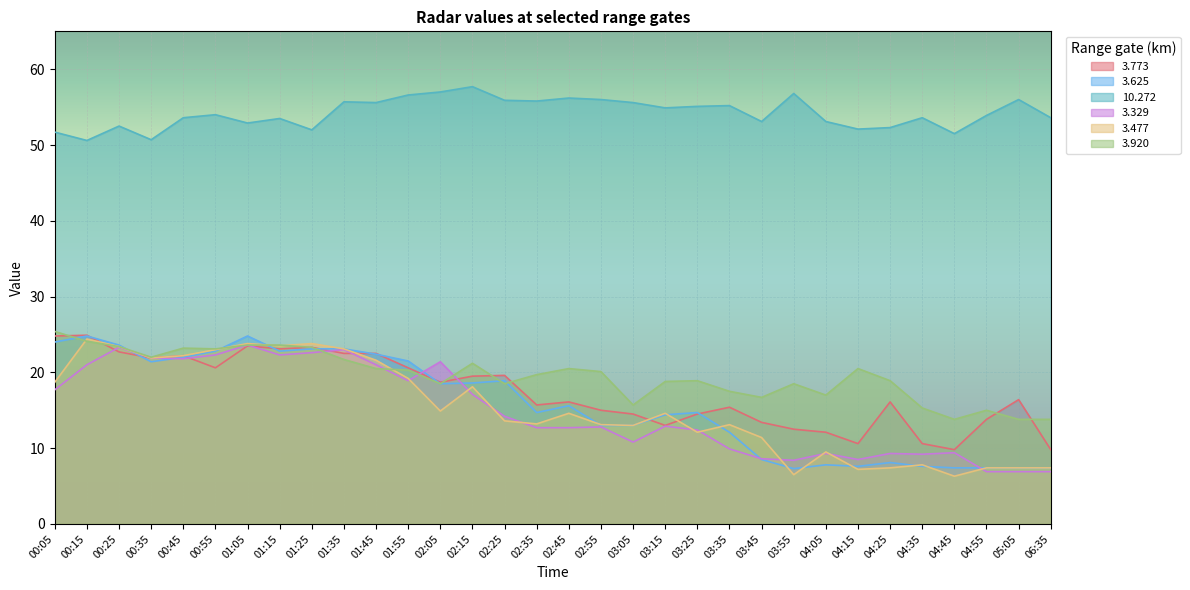

What is the approximate value of 3.329 at 01:05?

23.6